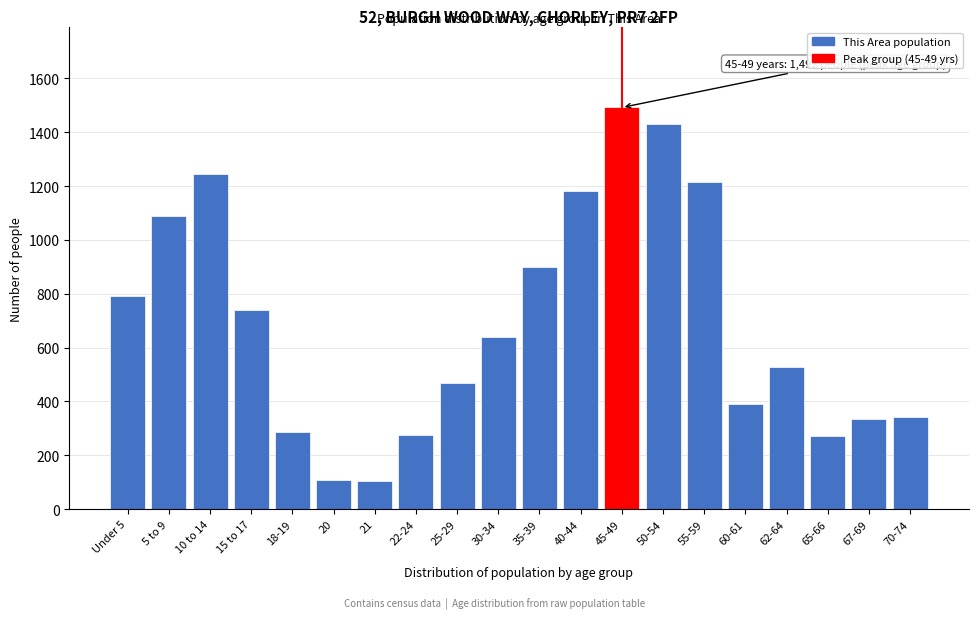

What is the difference between the second highest and minimum values?

1327